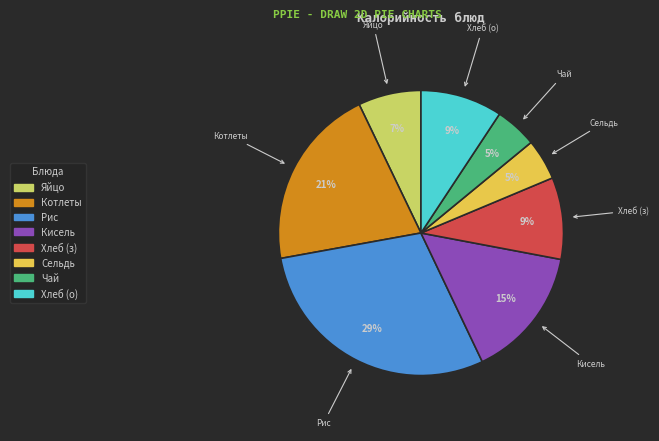

To the nearest percent, what percentage of the pie is Рис?

29%